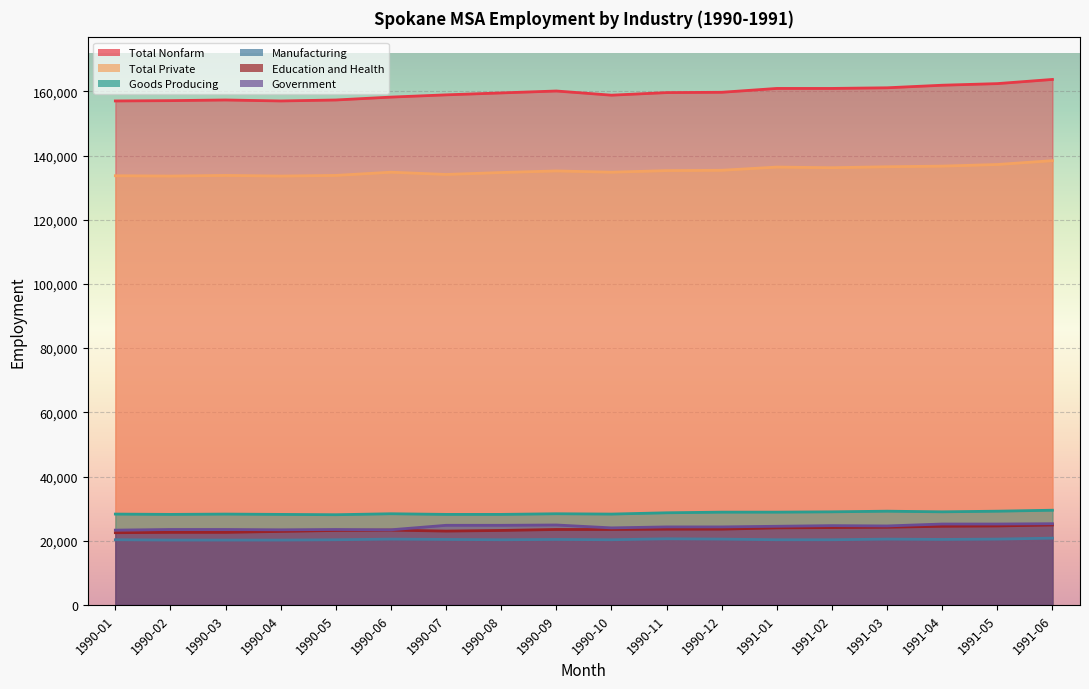

What position from the left is 1991-01?

13